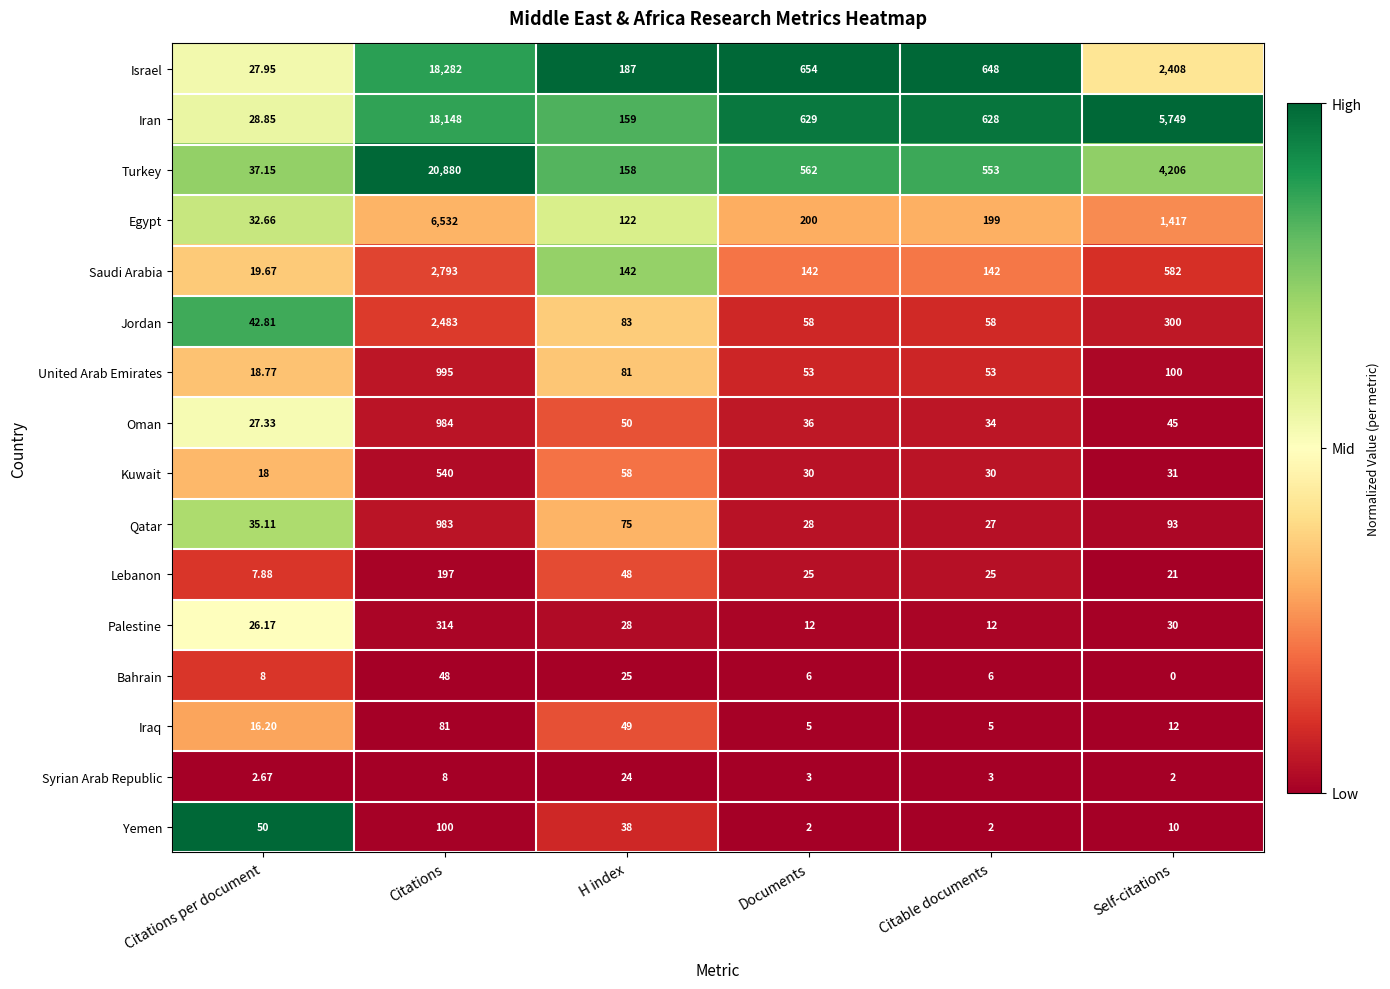

Which category has the highest value across all series?

Citations